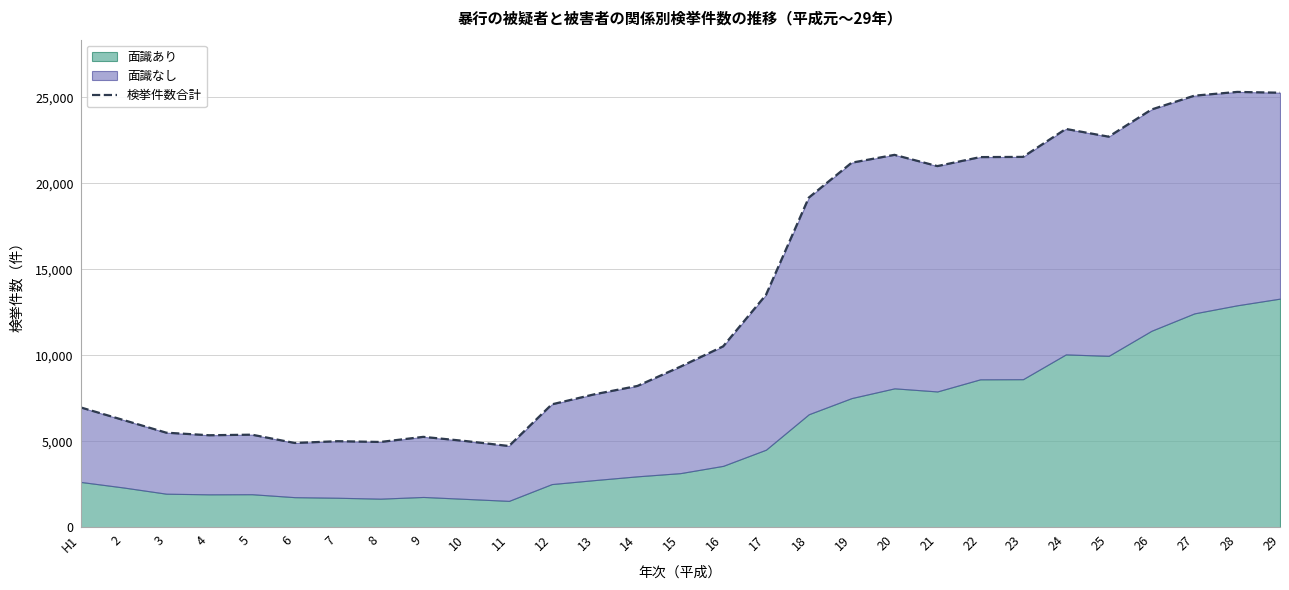

What position from the left is 10?

10